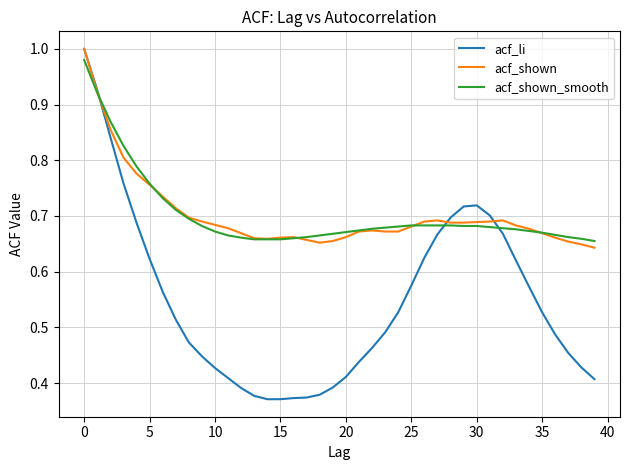

Which series has the widest spread of values?

acf_li